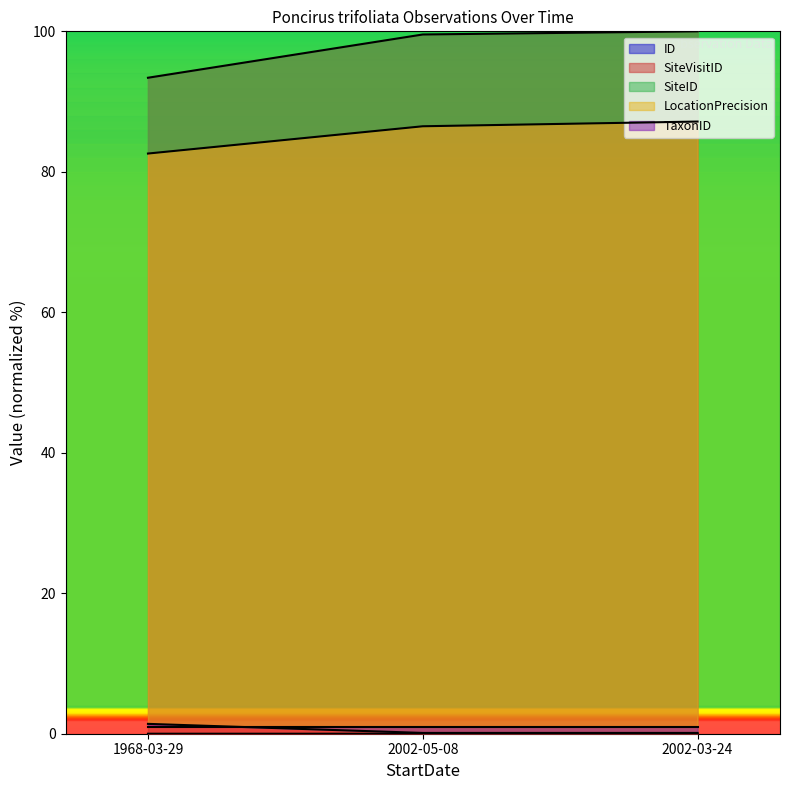

What value does the SiteID series have at 2002-05-08?

86.5